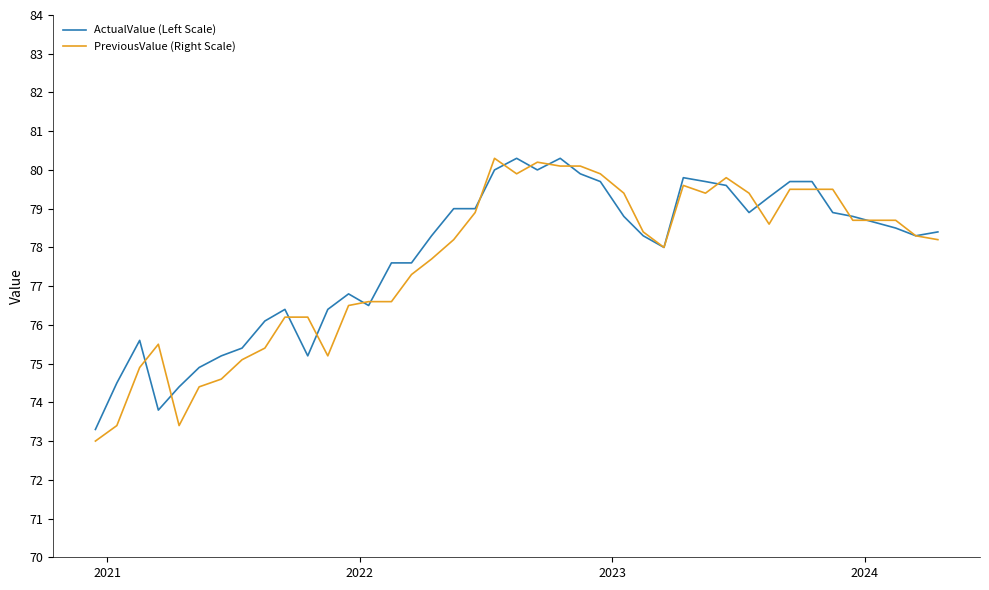

True or false: PreviousValue (Right Scale) and ActualValue (Left Scale) cross at least once.

True